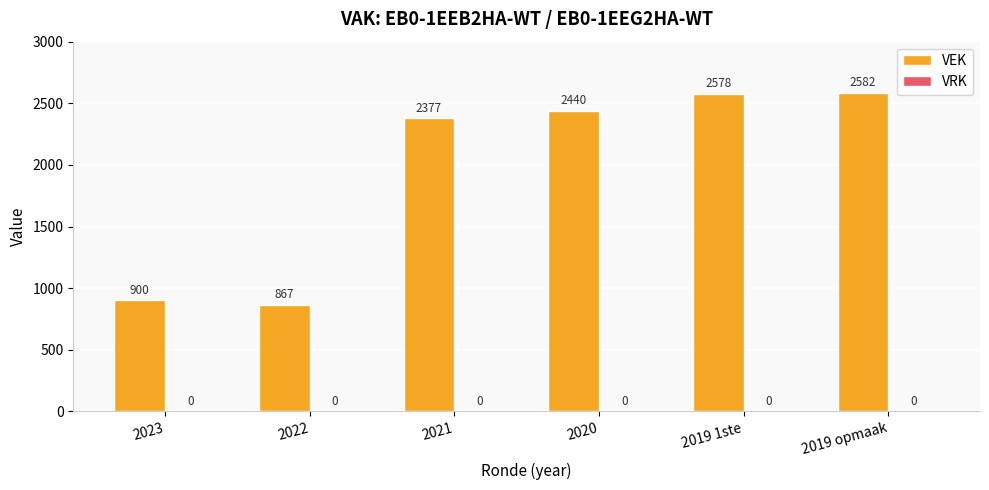

What is the change in value from 2022 to 2019 1ste?

+1711